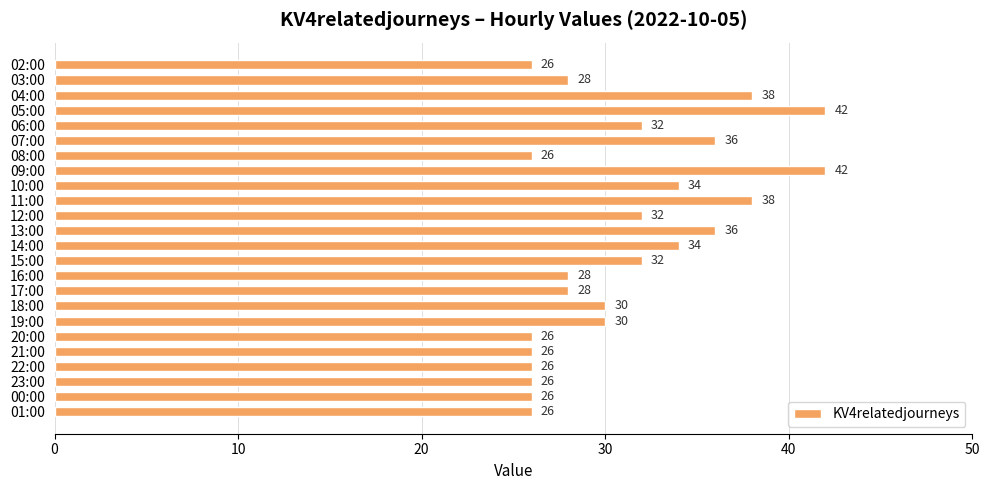

Are the bars grouped side by side (vs. stacked)?

No